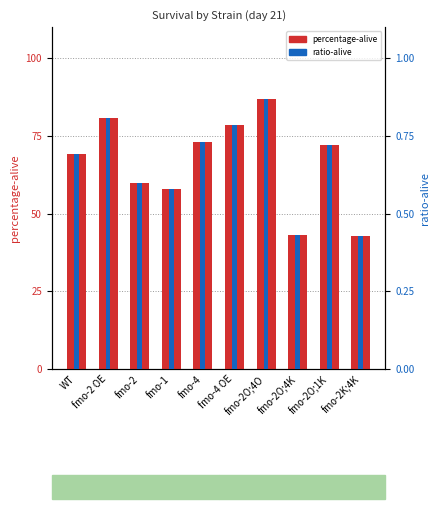

What is the minimum value shown in the chart?

0.4